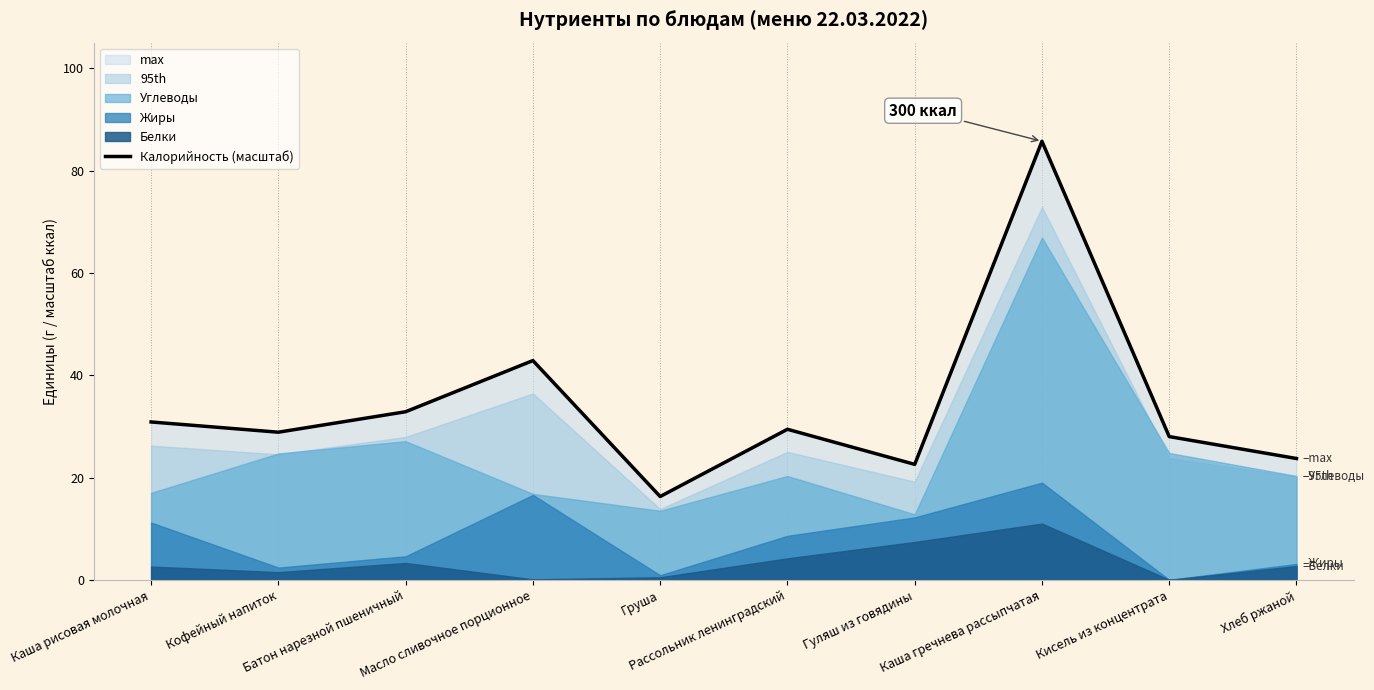

What is the label of the 10th point from the left?

Хлеб ржаной